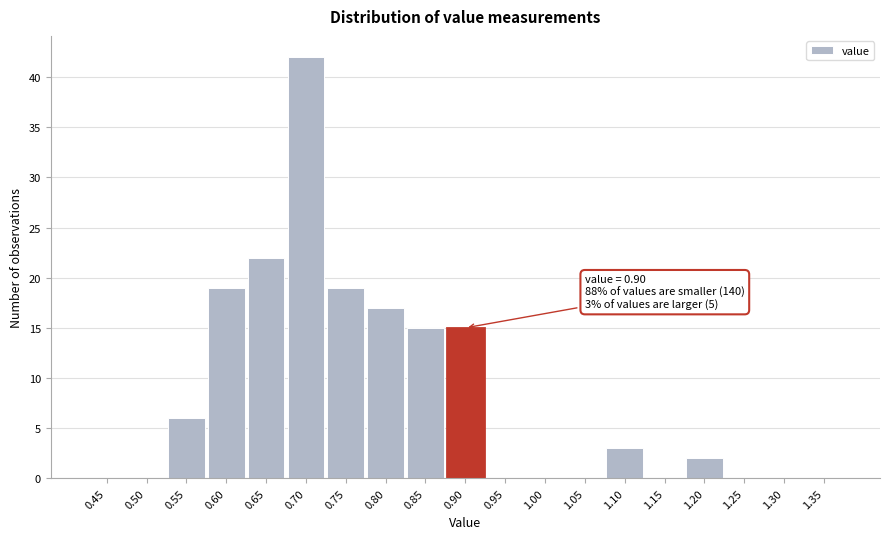

Reading left to right, what are all the values shown in this chart?

0.45=0	0.50=0	0.55=6	0.60=19	0.65=22	0.70=42	0.75=19	0.80=17	0.85=15	0.90=15	0.95=0	1.00=0	1.05=0	1.10=3	1.15=0	1.20=2	1.25=0	1.30=0	1.35=0